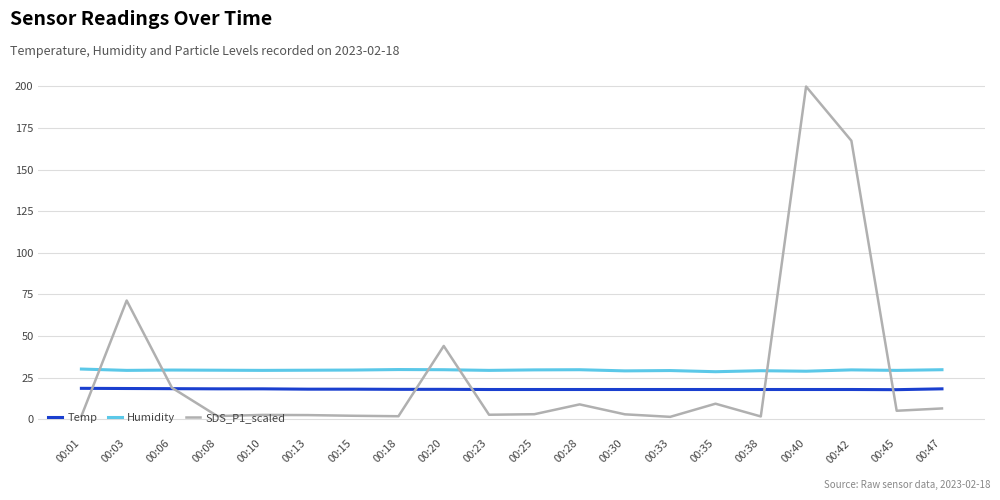

What is the approximate value of Humidity at 00:47?

29.7